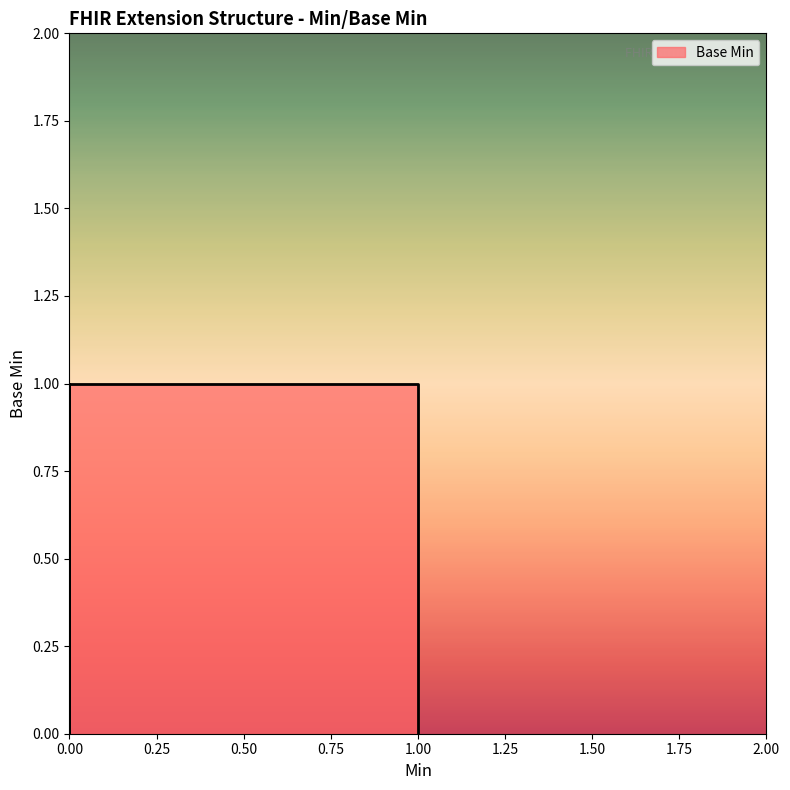

What is the greatest value displayed?

1